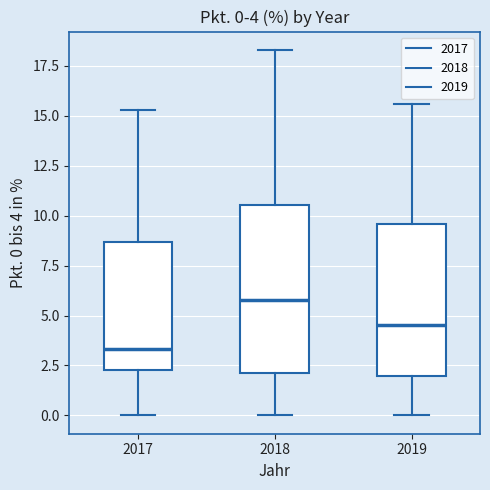

Which box is the tallest, from its lower edge to its upper edge?

2018